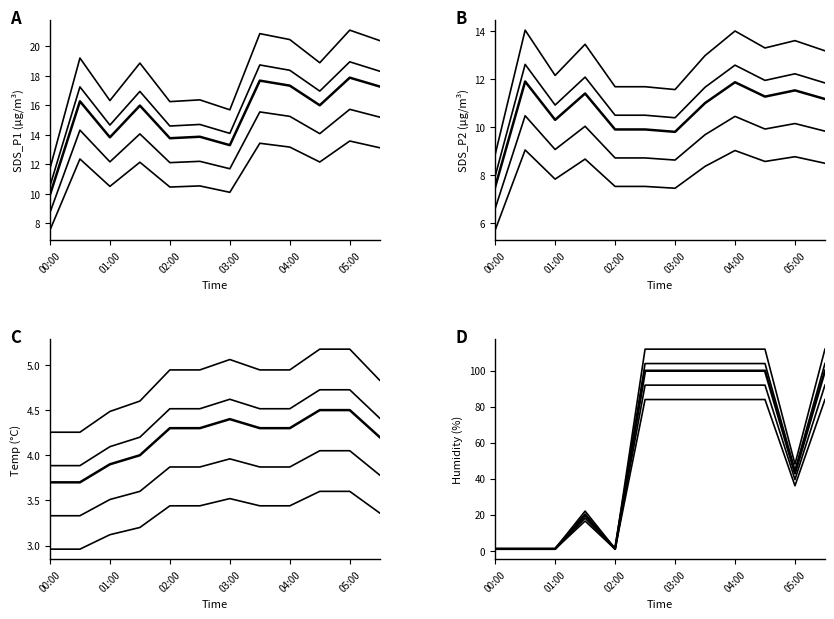

At which category is the sum across all series the highest?

04:00